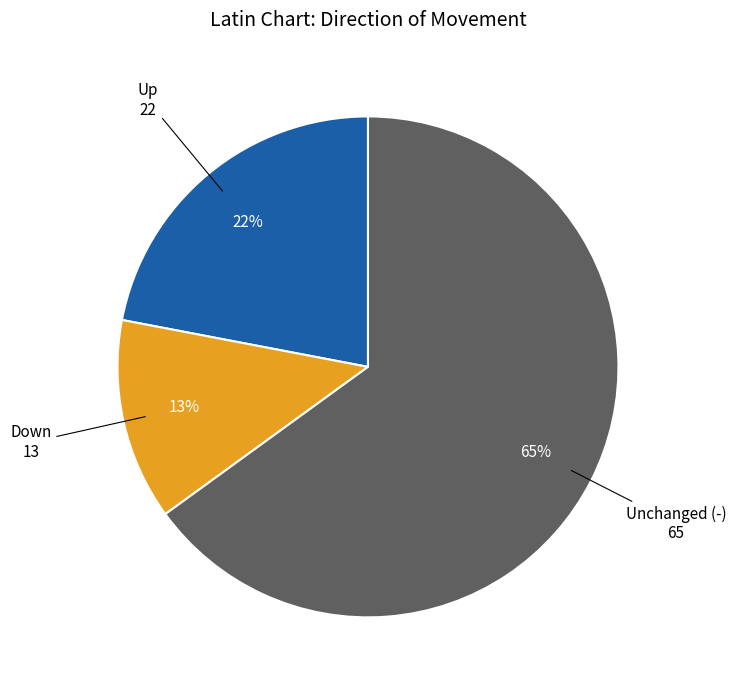

Is there a majority slice in this chart?

Yes